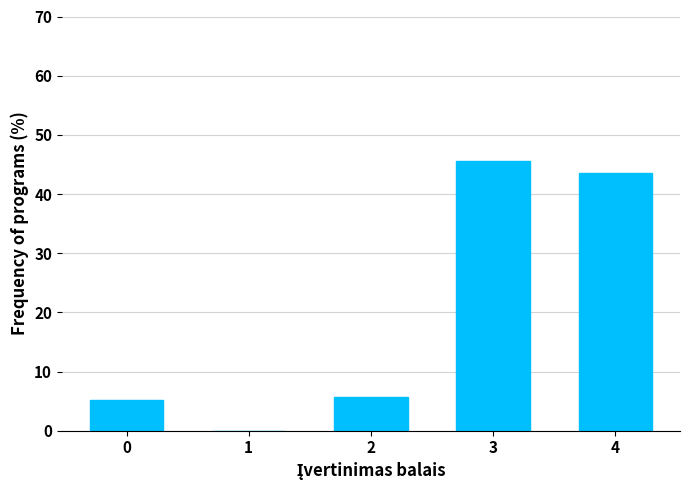

Reading right to left, what are all the values shown in this chart?

4=43.6	3=45.5	2=5.8	1=0.0	0=5.1